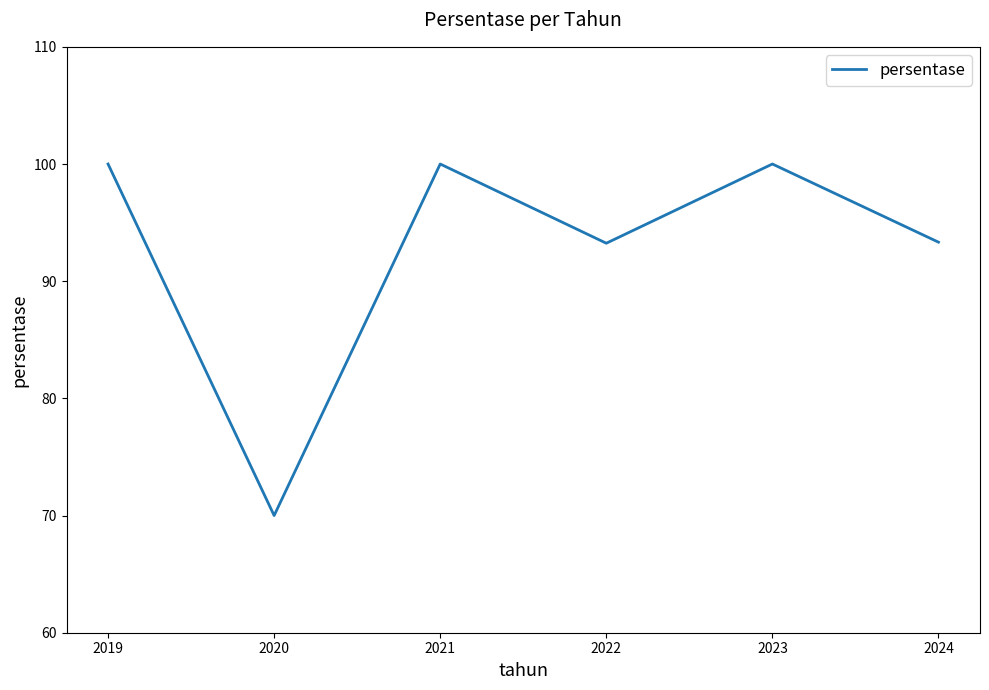

Is it true that the value at 2023 is 100.0?

True